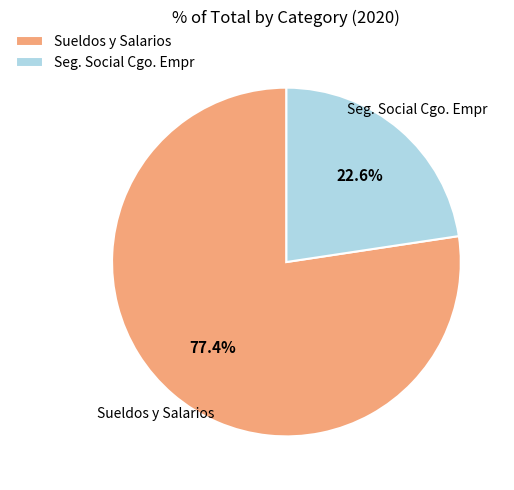

How many segments does this pie chart have?

2